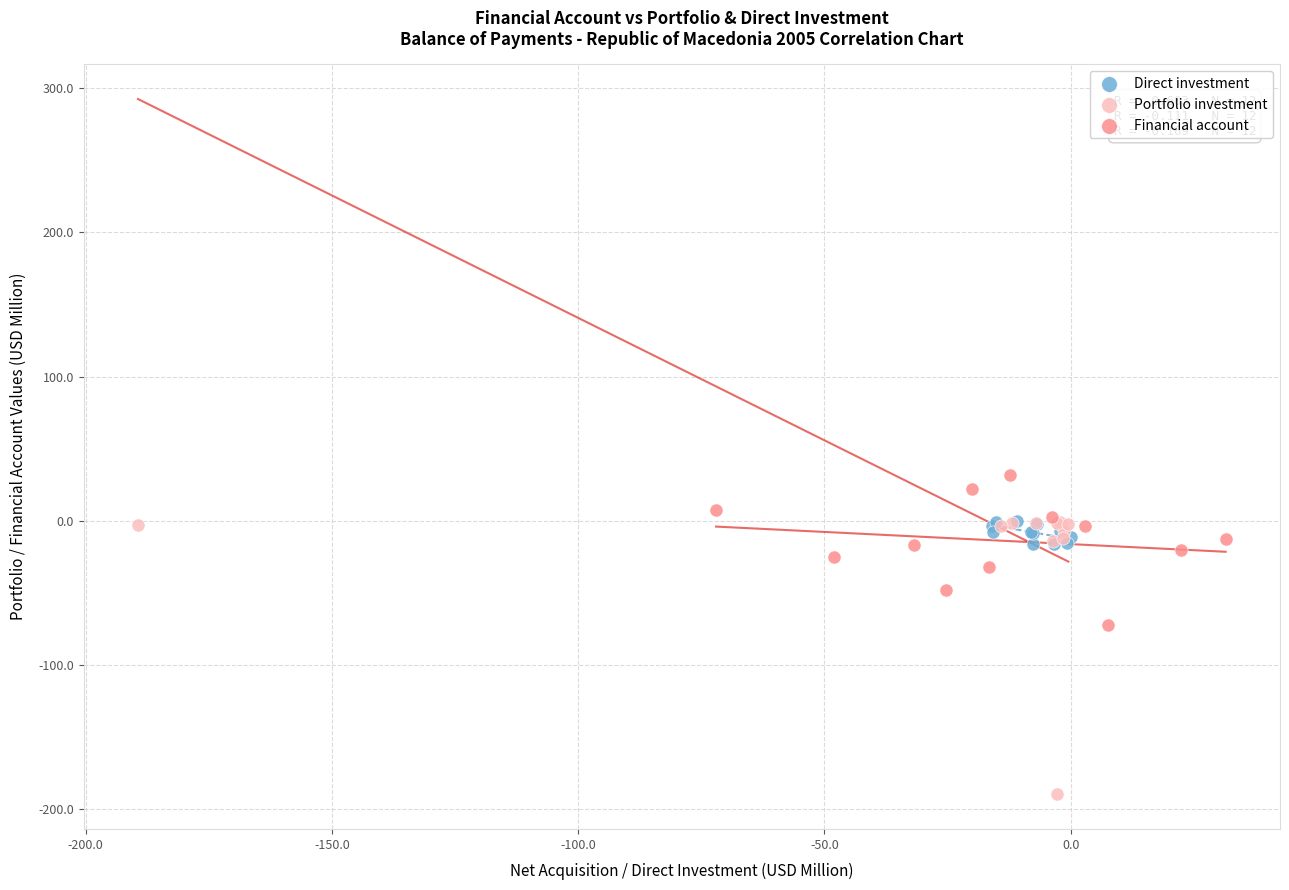

Which series reaches the minimum Y coordinate?

Portfolio investment